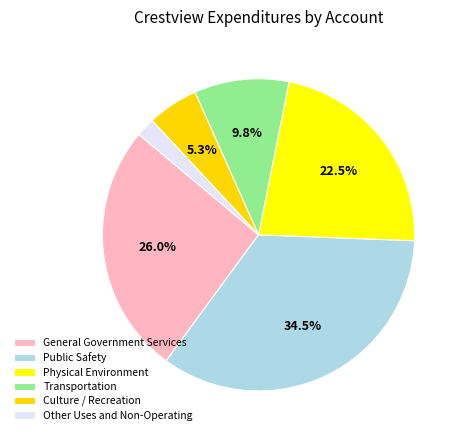

Count the number of slices in the pie.

6